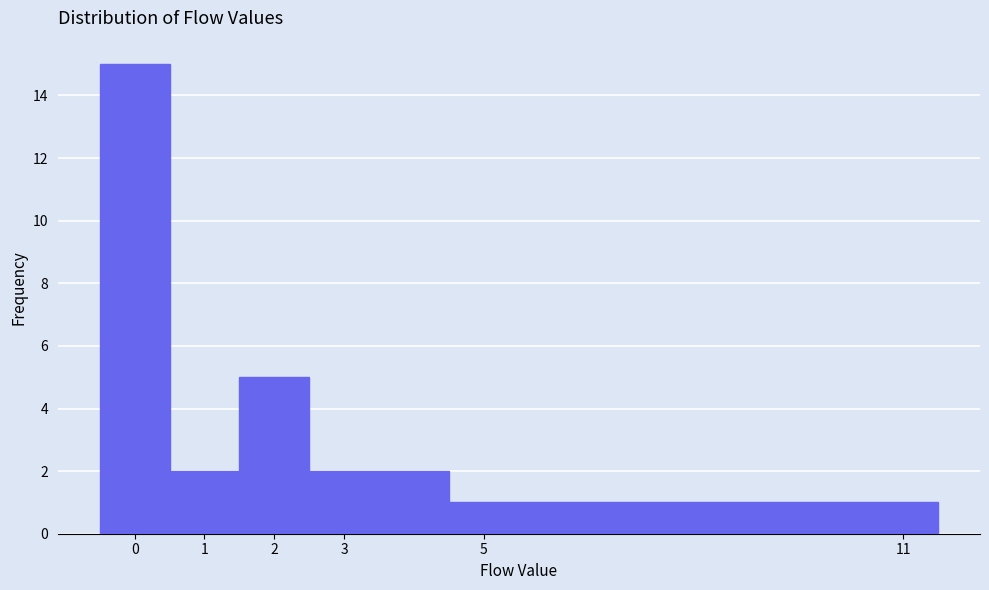

Which range on the x-axis has the tallest bar?

-0.5 to 0.5